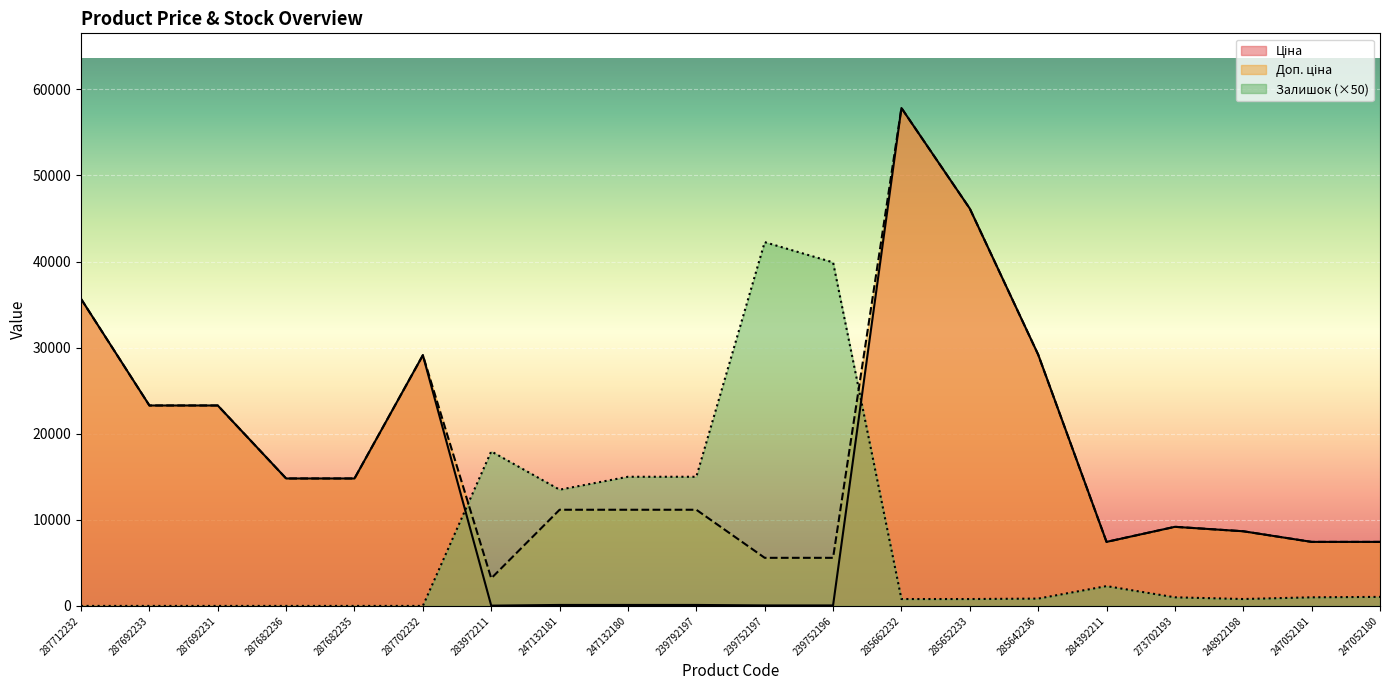

How many categories are shown in the chart?

20